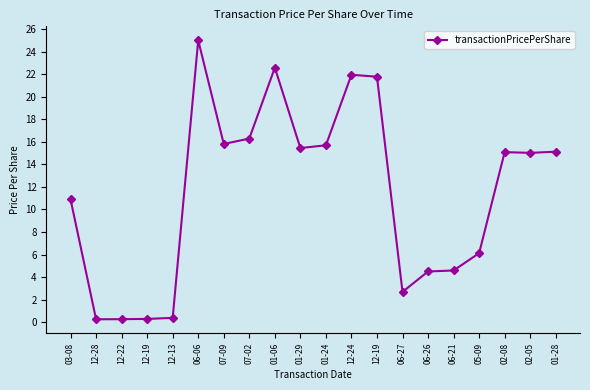

How many series are shown in this chart?

1